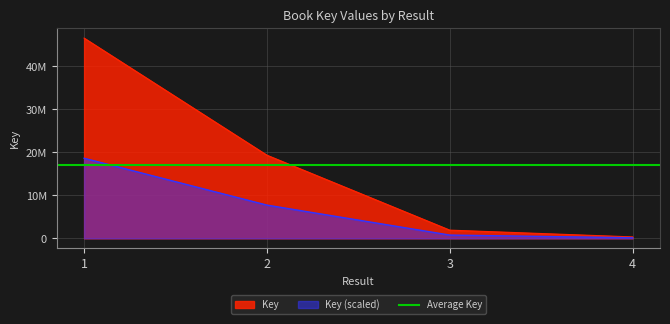

What is the change in value from 1 to 3?

-44662733